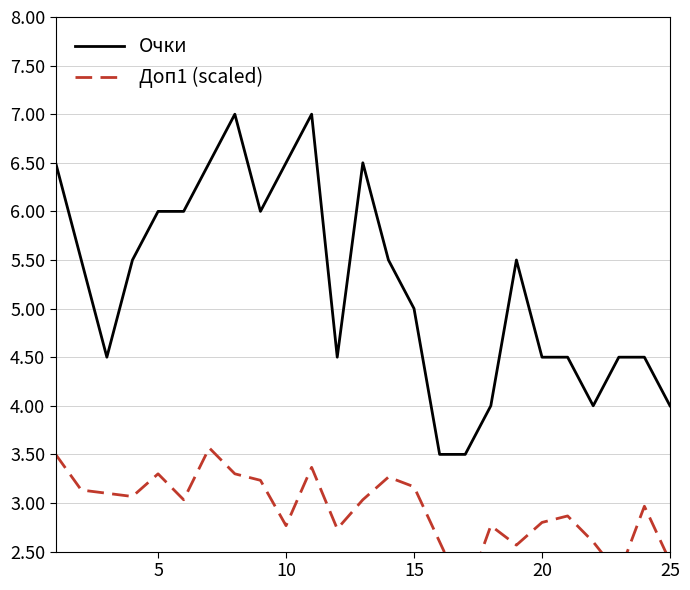

What is the difference between the maximum and minimum values in the Доп1 (scaled) series?

1.5